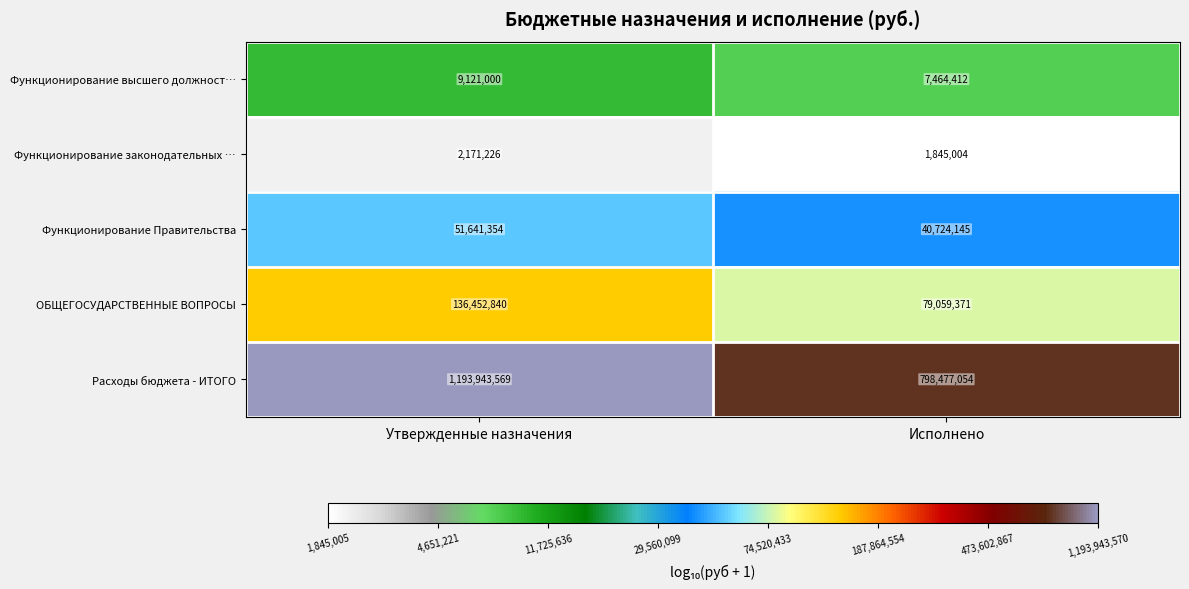

Reading right to left, list all the values displayed in this chart.

Функционирование высшего должност…: 7464412	9121000
Функционирование законодательных …: 1845004	2171226
Функционирование Правительства: 40724145	51641354
ОБЩЕГОСУДАРСТВЕННЫЕ ВОПРОСЫ: 79059371	136452840
Расходы бюджета - ИТОГО: 798477054	1193943569